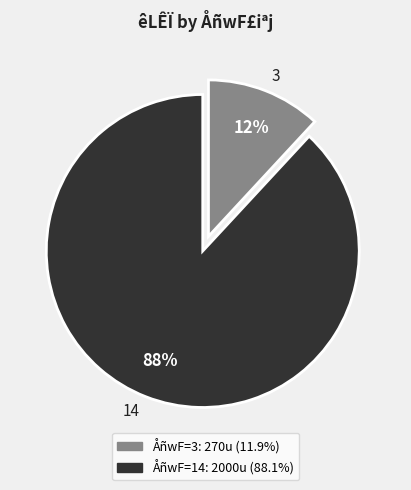

To the nearest percent, what is the combined percentage of 3 and 14?

100%